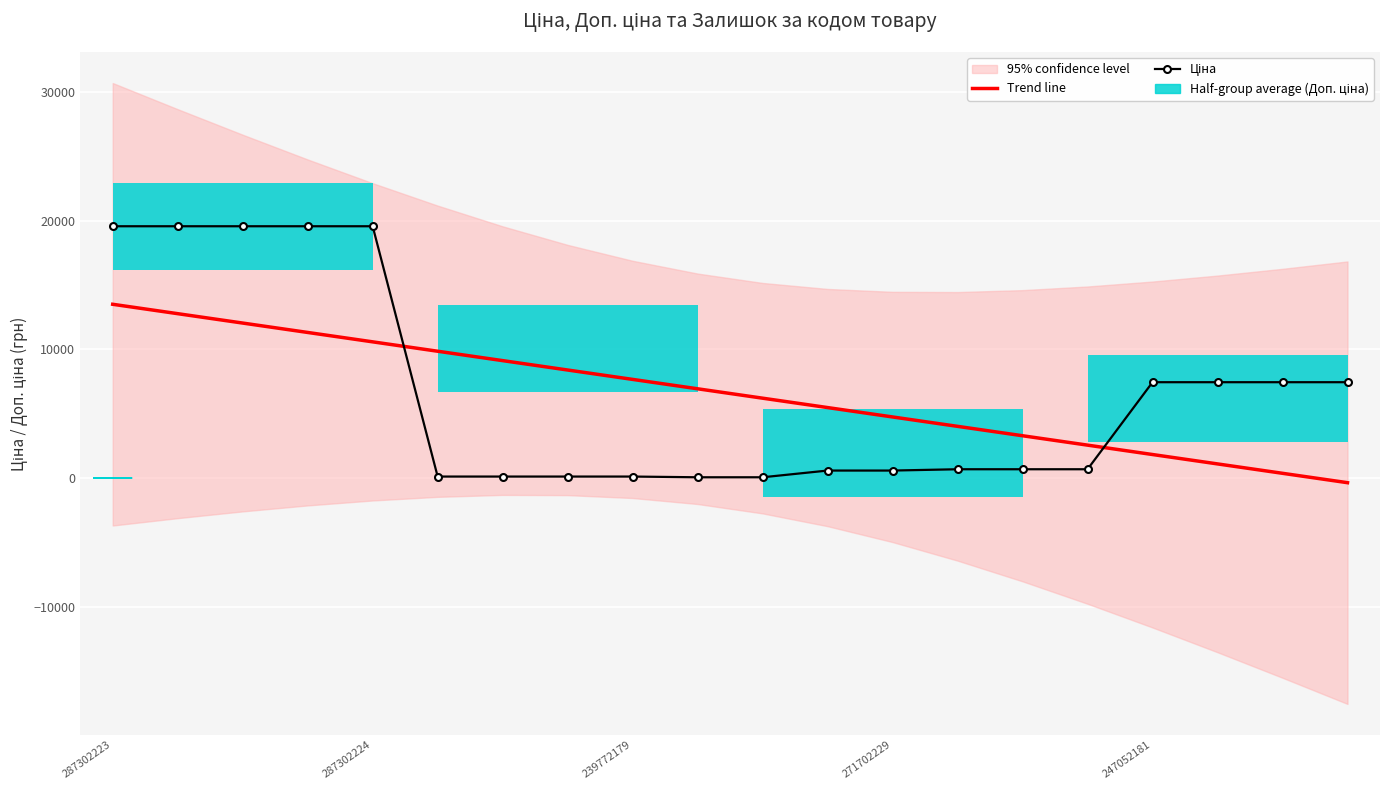

What is the greatest value displayed?

19564.9